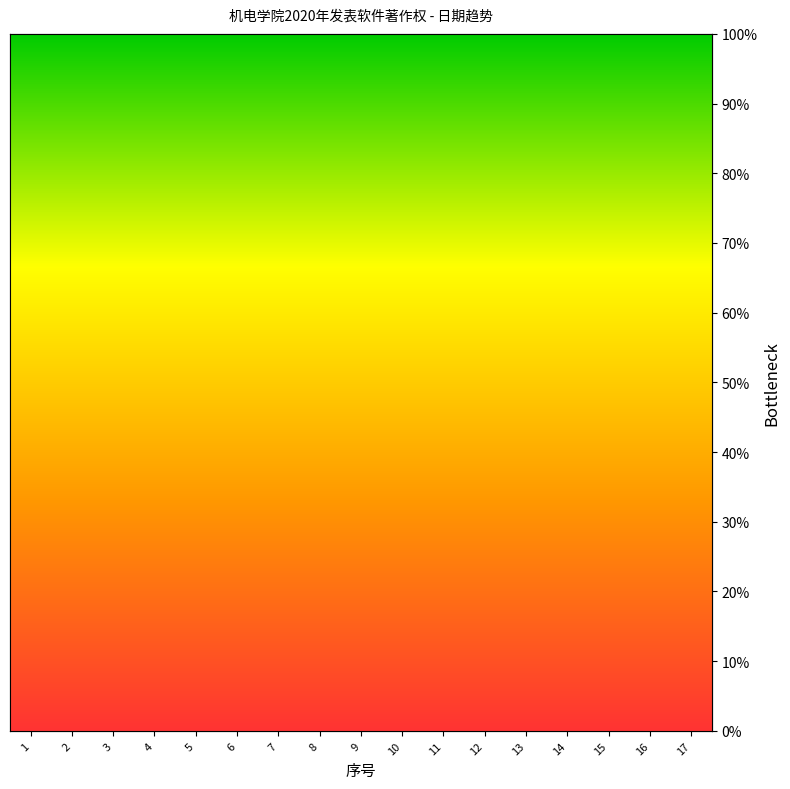

What is the difference between the highest and lowest values at 12?

1.1